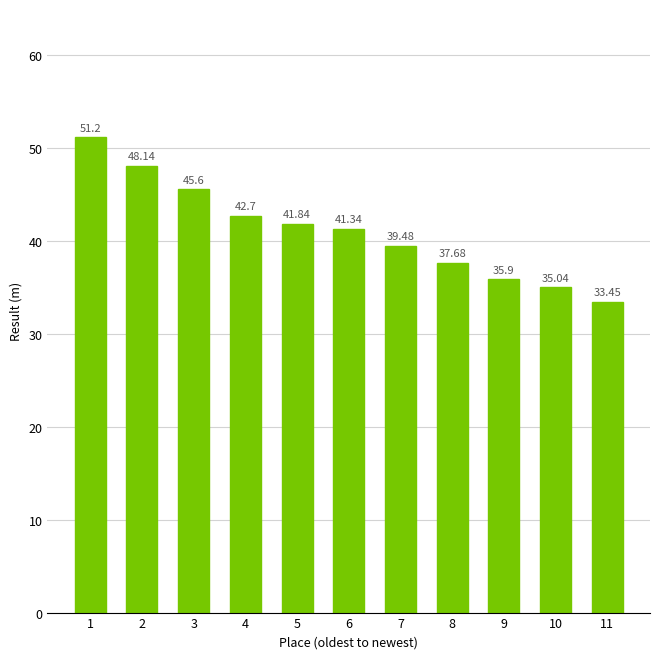

Is it true that the value at 5 is 19.1?

False